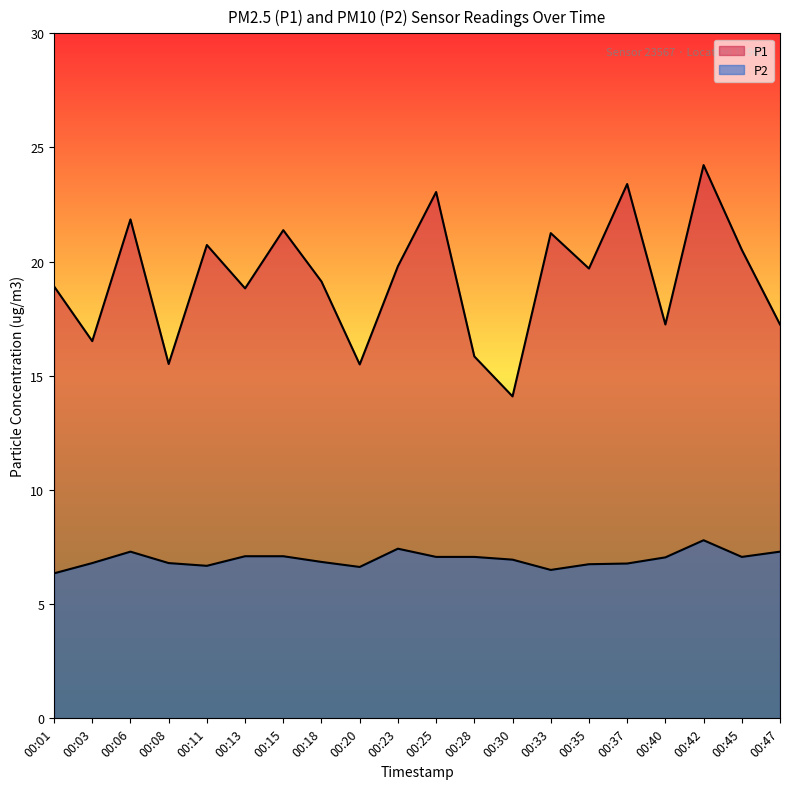

What is the difference between the second highest and second lowest values in the P1 series?

7.9